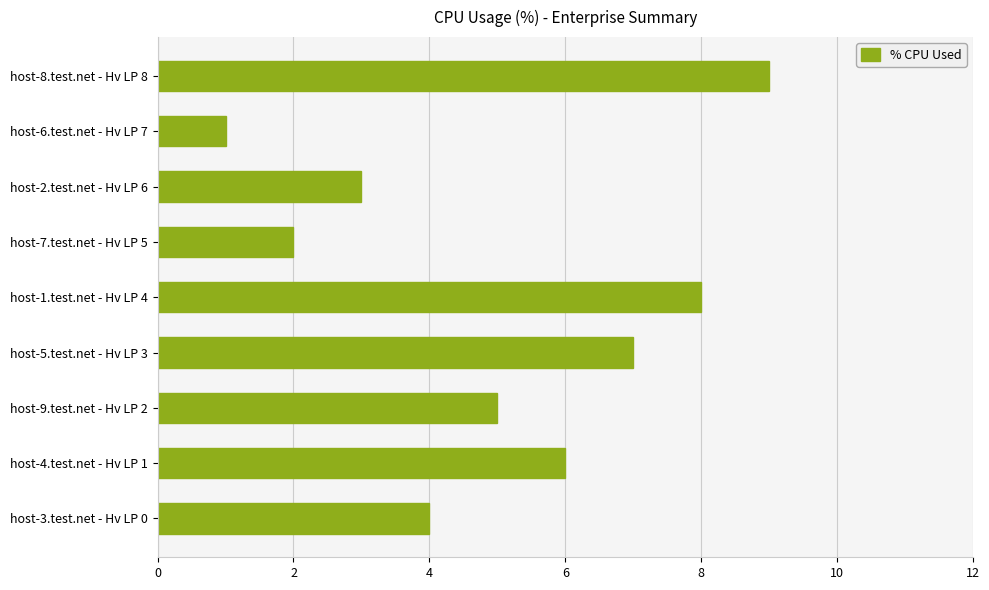

How many bars are there in total?

9